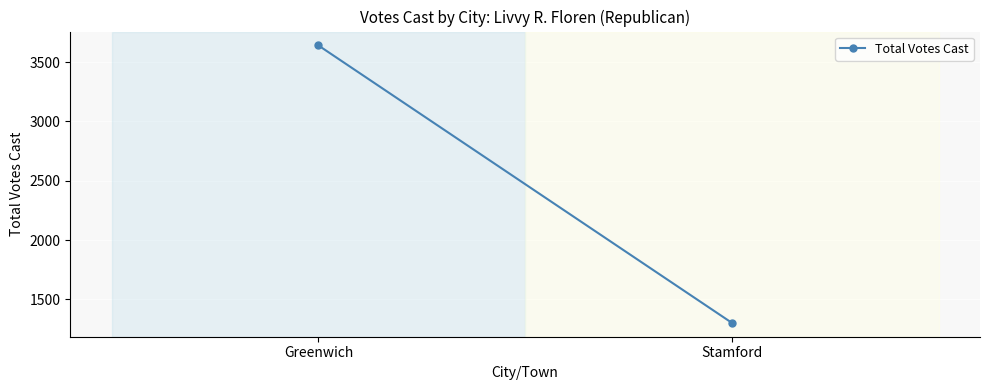

Reading left to right, list all the values displayed in this chart.

Greenwich=3641	Stamford=1303